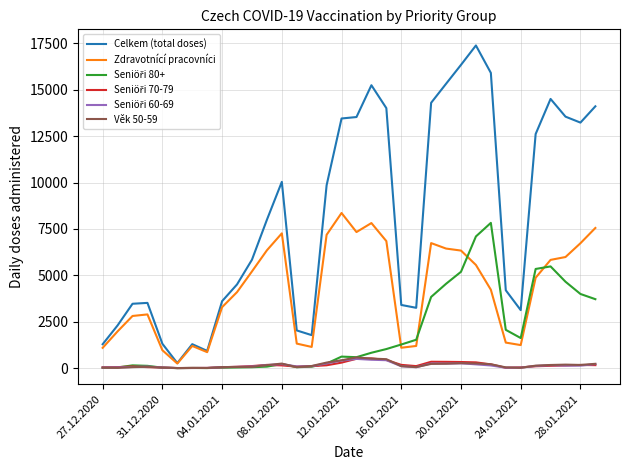

Does the chart display data point markers on the line(s)?

No